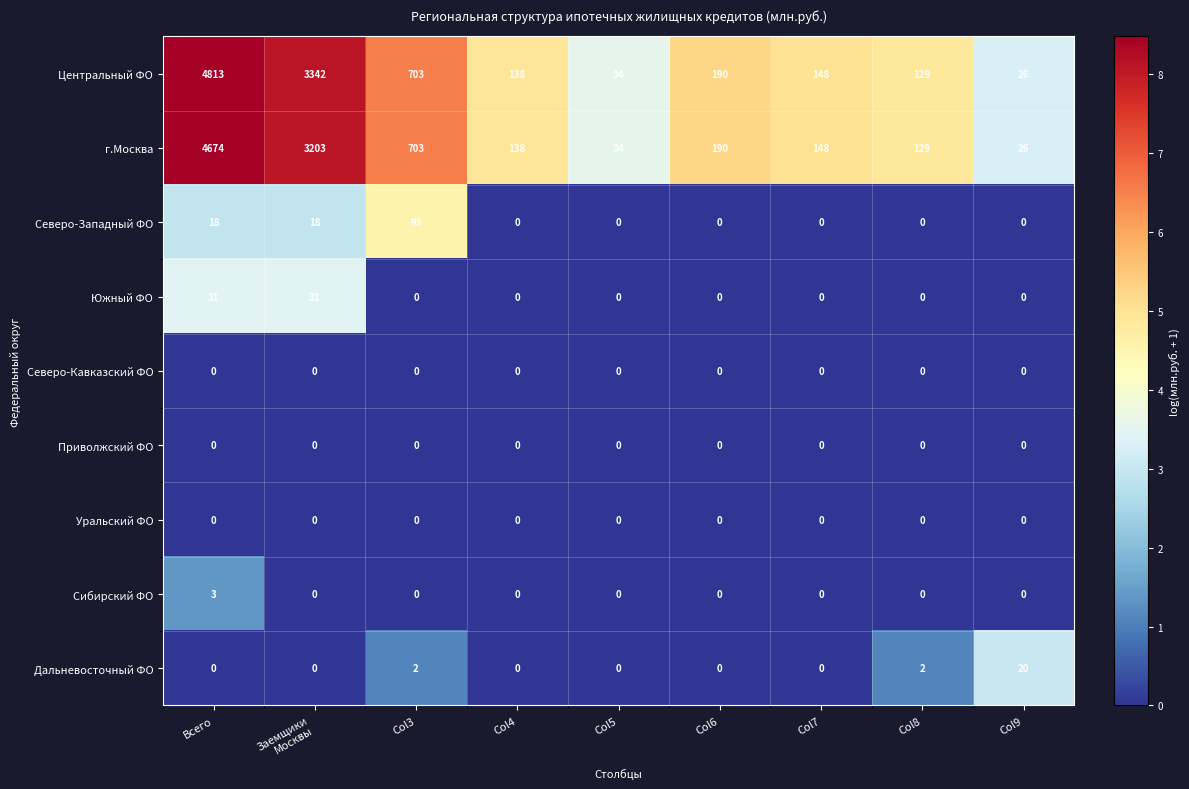

What is the difference between the maximum and minimum values in the Сибирский ФО series?

3